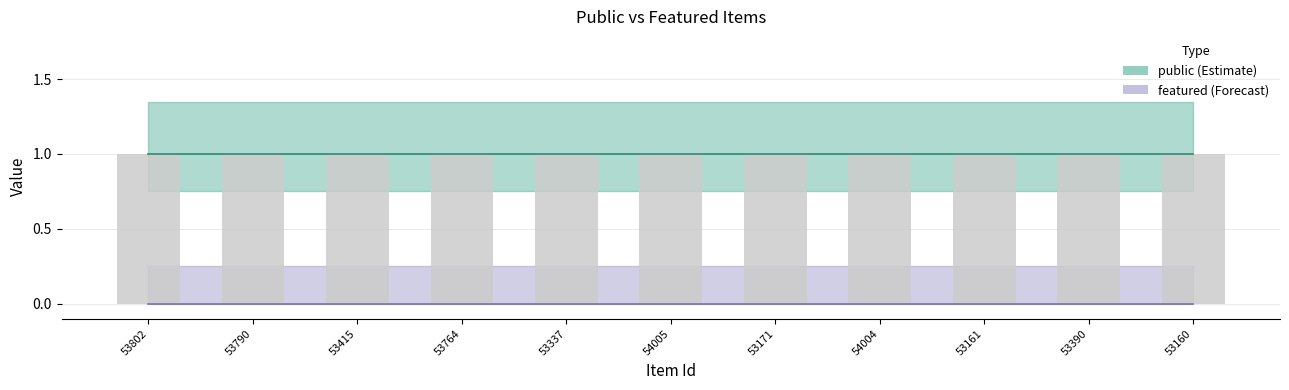

Which series has the largest range (max minus min)?

public